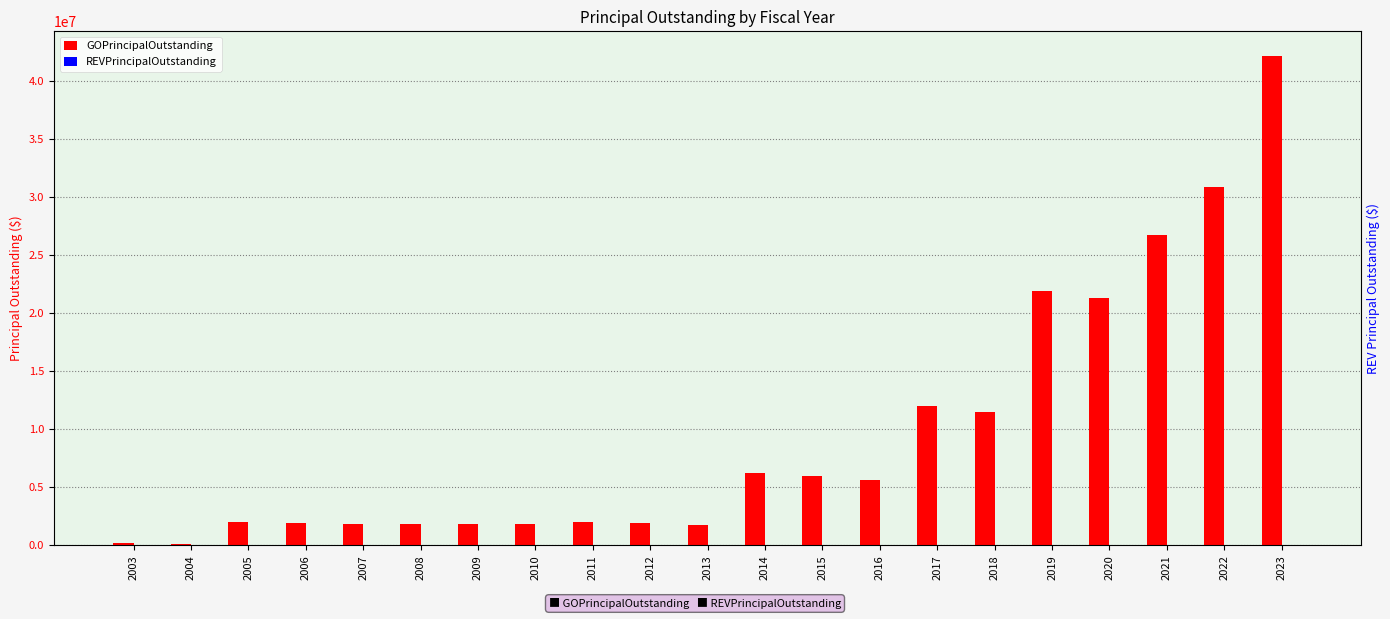

What are all the series names shown in the legend?

GOPrincipalOutstanding, REVPrincipalOutstanding